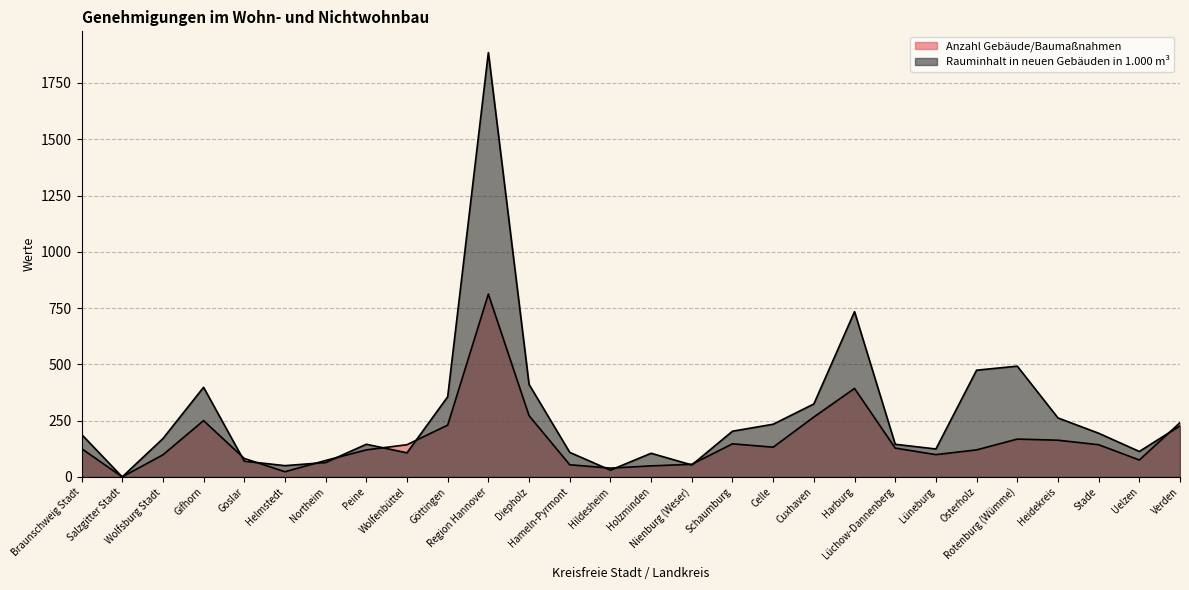

What value does the Rauminhalt in neuen Gebäuden in 1.000 m³ series have at Verden, to the nearest 10?

230